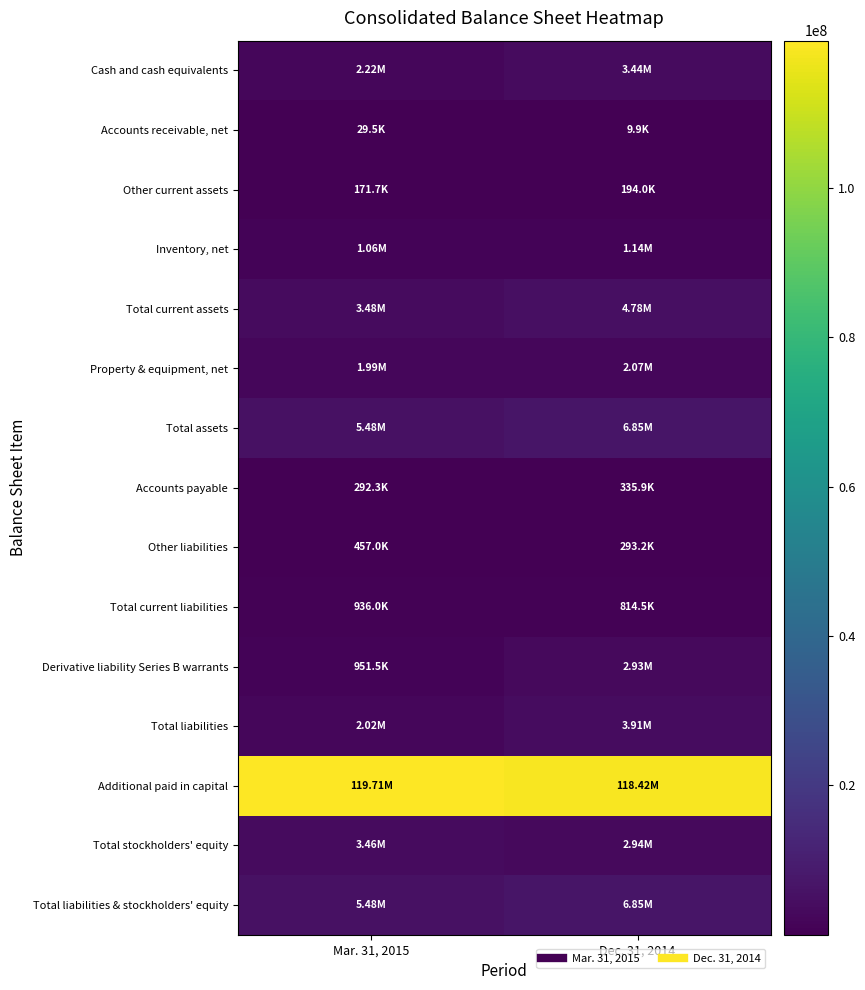

Reading left to right, what are all the values shown in this chart?

Cash and cash equivalents: Mar. 31, 2015=2218377	Dec. 31, 2014=3436198
Accounts receivable, net: Mar. 31, 2015=29476	Dec. 31, 2014=9874
Other current assets: Mar. 31, 2015=171734	Dec. 31, 2014=193974
Inventory, net: Mar. 31, 2015=1061907	Dec. 31, 2014=1136948
Total current assets: Mar. 31, 2015=3481494	Dec. 31, 2014=4776994
Property & equipment, net: Mar. 31, 2015=1994004	Dec. 31, 2014=2072530
Total assets: Mar. 31, 2015=5475498	Dec. 31, 2014=6849524
Accounts payable: Mar. 31, 2015=292266	Dec. 31, 2014=335936
Other liabilities: Mar. 31, 2015=456969	Dec. 31, 2014=293172
Total current liabilities: Mar. 31, 2015=936007	Dec. 31, 2014=814513
Derivative liability Series B warrants: Mar. 31, 2015=951535	Dec. 31, 2014=2930335
Total liabilities: Mar. 31, 2015=2018946	Dec. 31, 2014=3905523
Additional paid in capital: Mar. 31, 2015=119709710	Dec. 31, 2014=118415884
Total stockholders' equity: Mar. 31, 2015=3456552	Dec. 31, 2014=2944001
Total liabilities & stockholders' equity: Mar. 31, 2015=5475498	Dec. 31, 2014=6849524